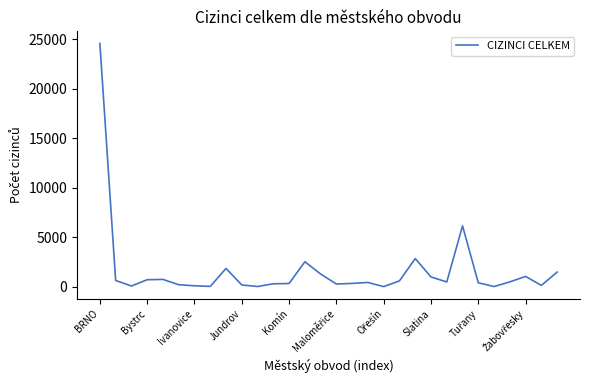

Does the chart have visible grid lines?

No